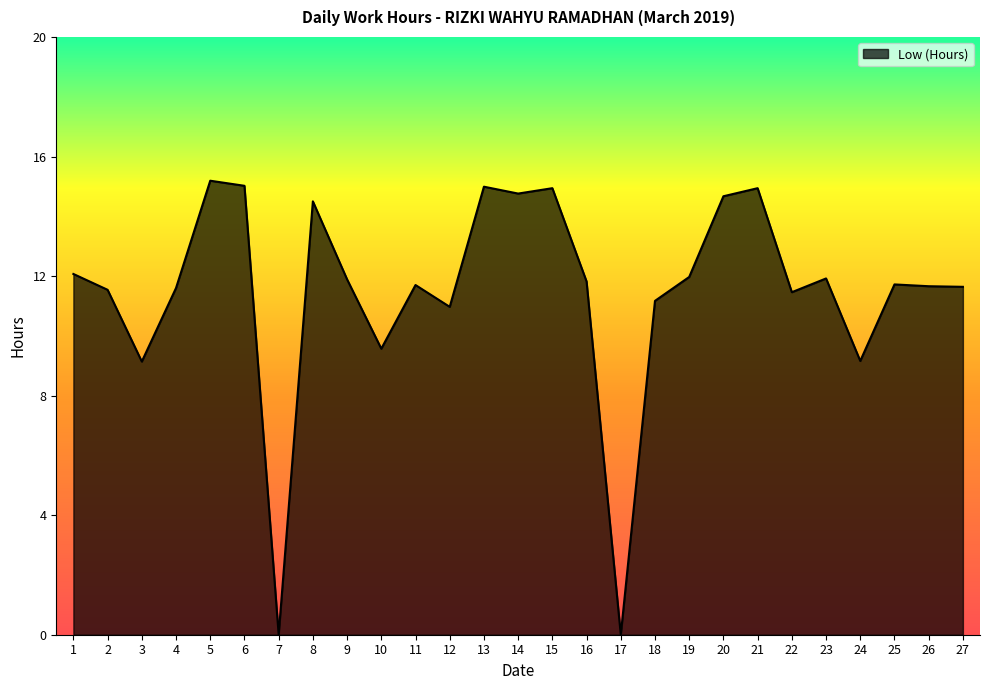

What is the change in value from 5 to 18?

-4.0